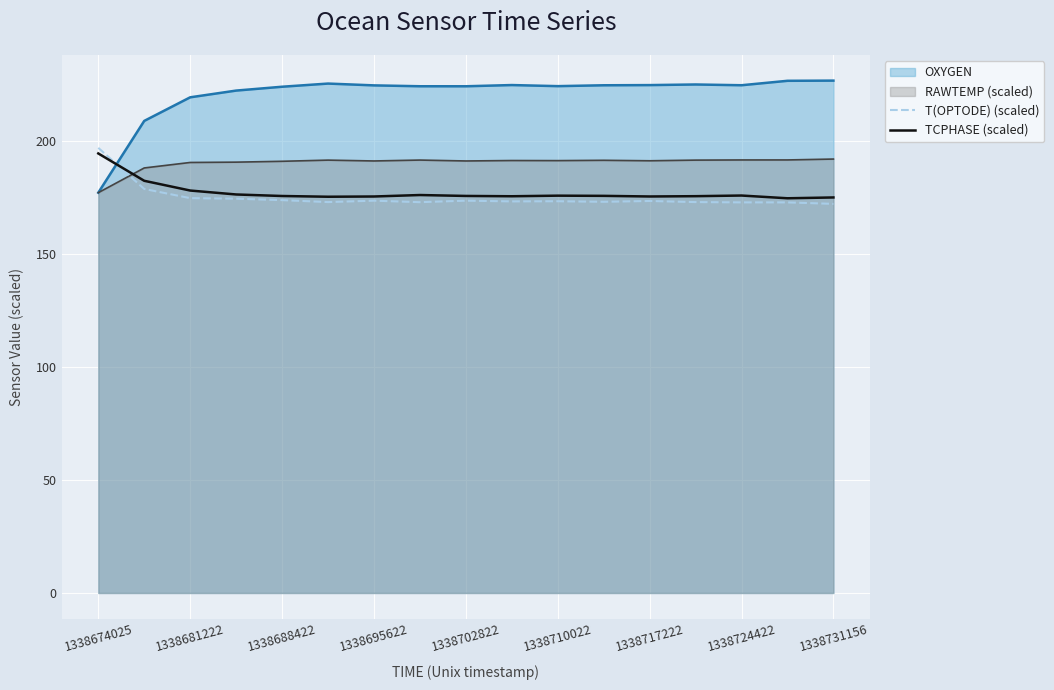

What is the total value across all series at 1338731156?

766.2